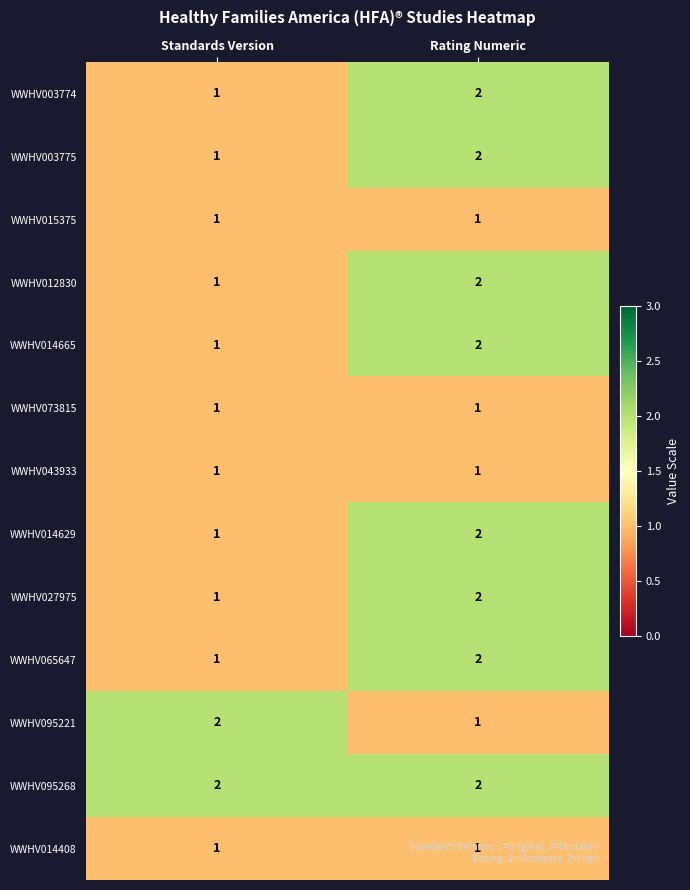

Rank the categories by WWHV003775 value from highest to lowest.

Rating Numeric, Standards Version